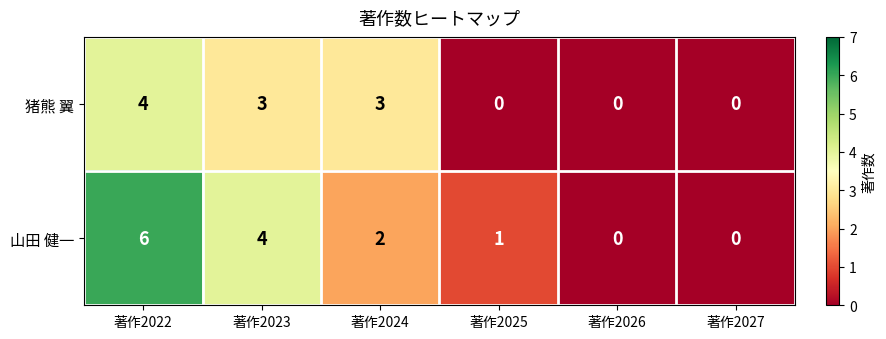

How many categories are shown in the chart?

6